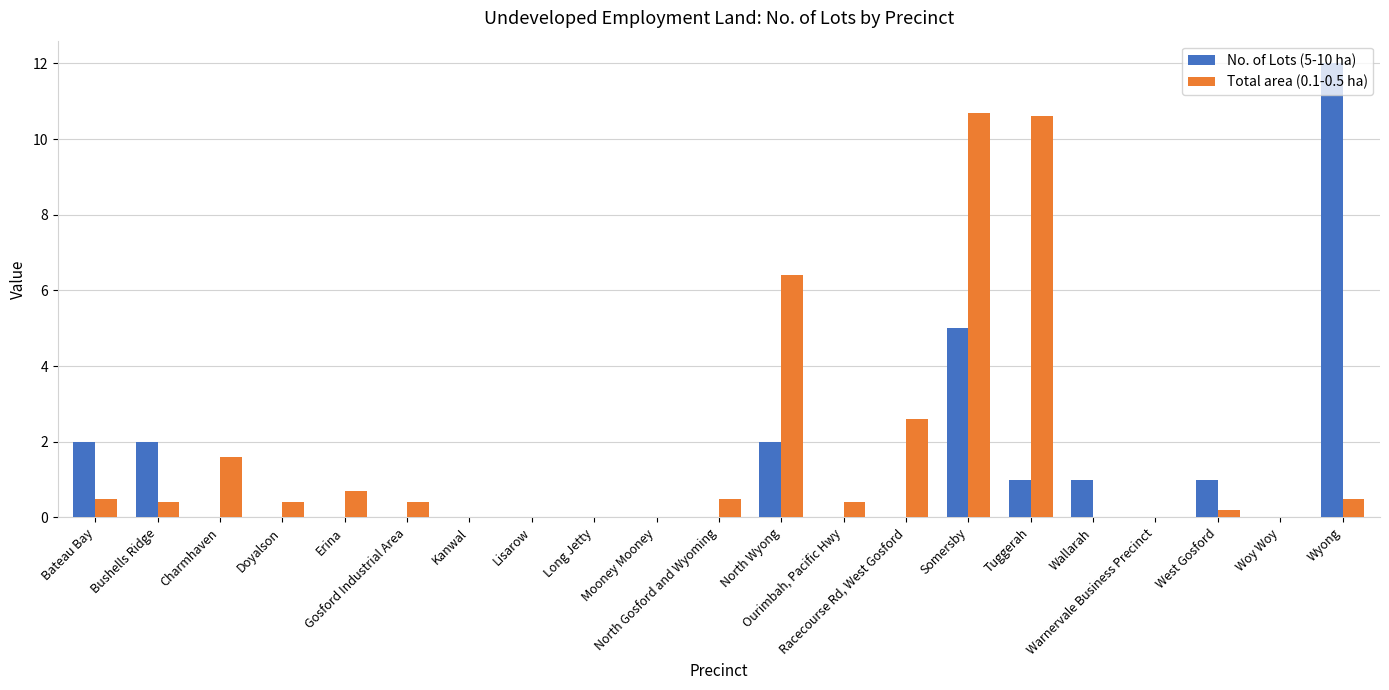

How many groups of bars are there?

21